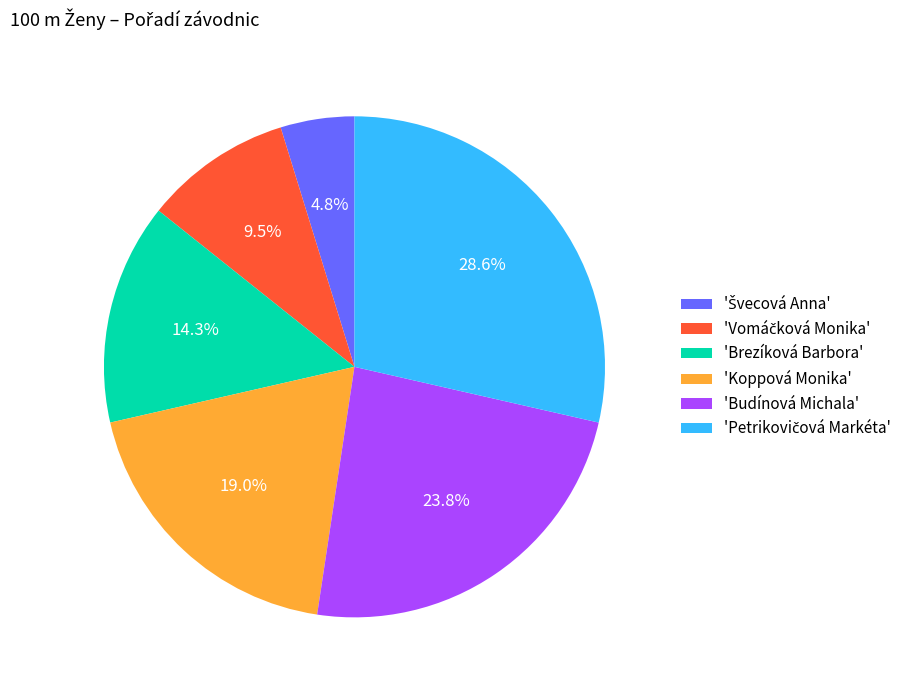

How much of the chart is everything except 'Koppová Monika'?

81.0%